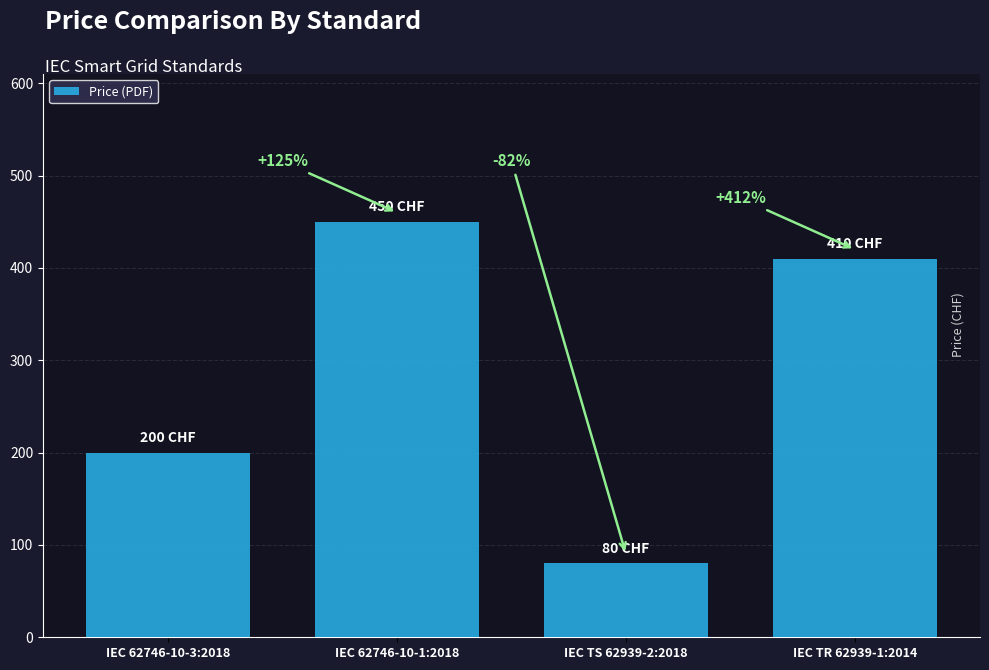

How many values are between 200 and 450?

3